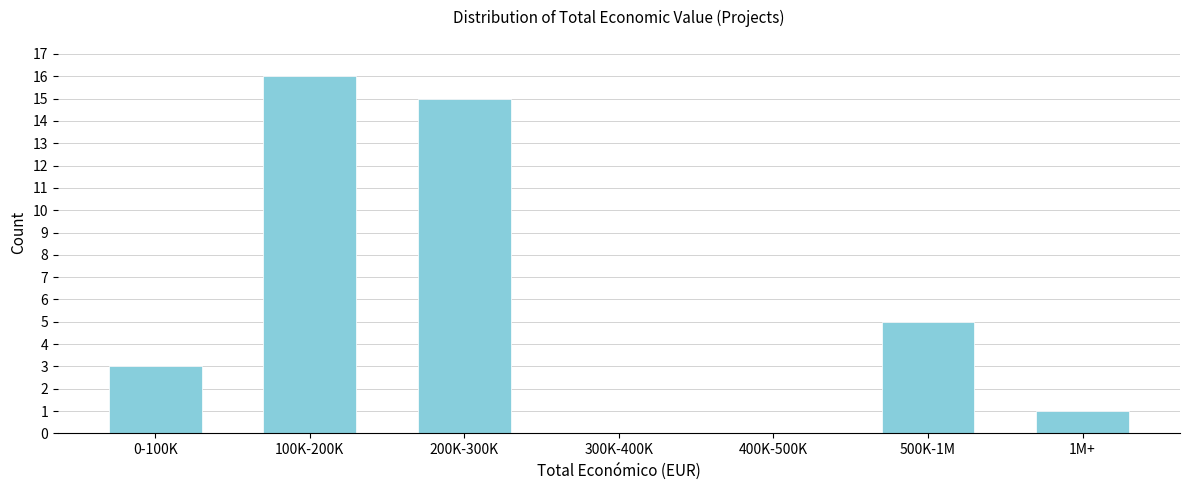

The value at 1M+ is 1. True or false?

True